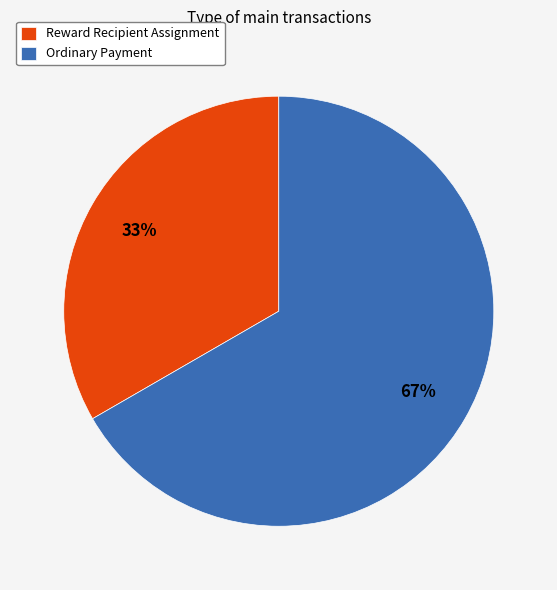

Is there any slice that represents more than half of the pie?

Yes